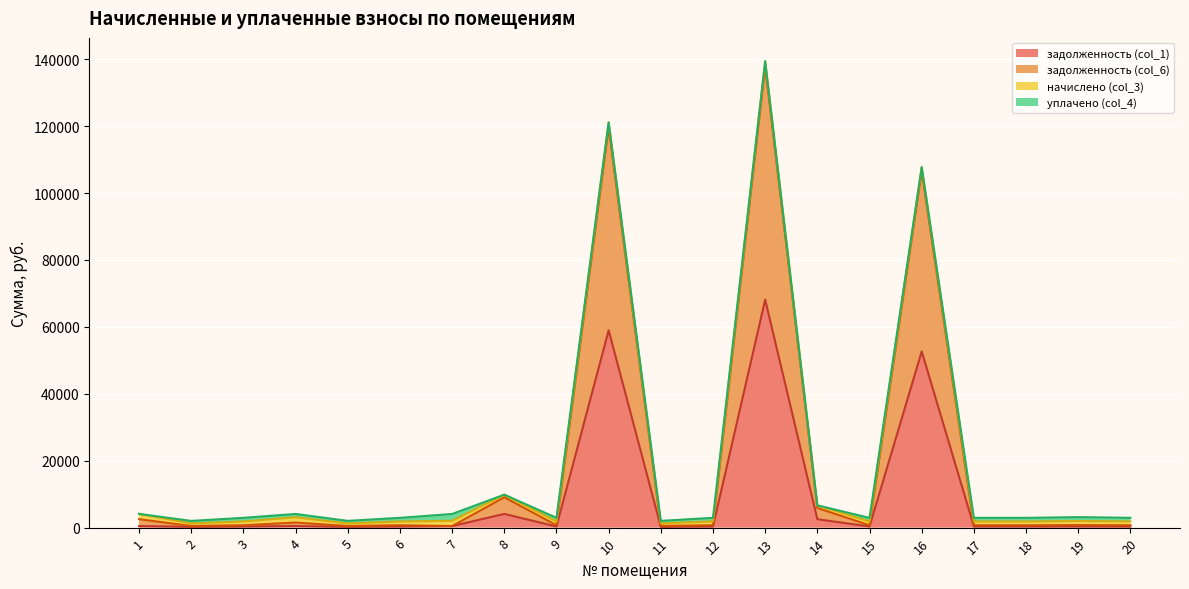

Where is задолженность (col_1) nearest to the value 34184?

16